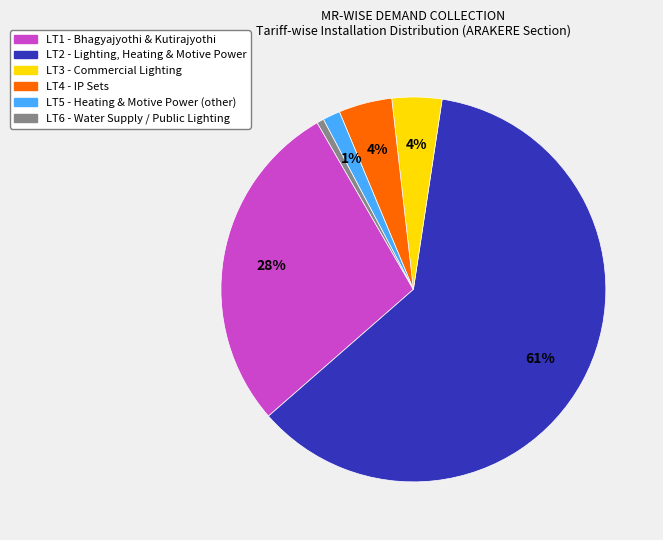

Does LT2 represent more than half of the total?

Yes